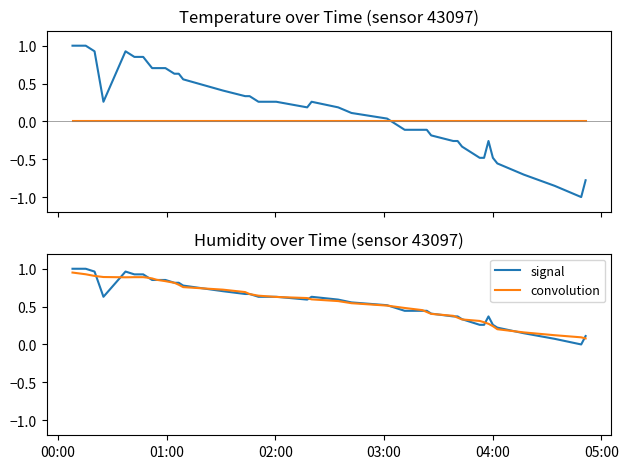

How many interior local peaks does the convolution series have?

1